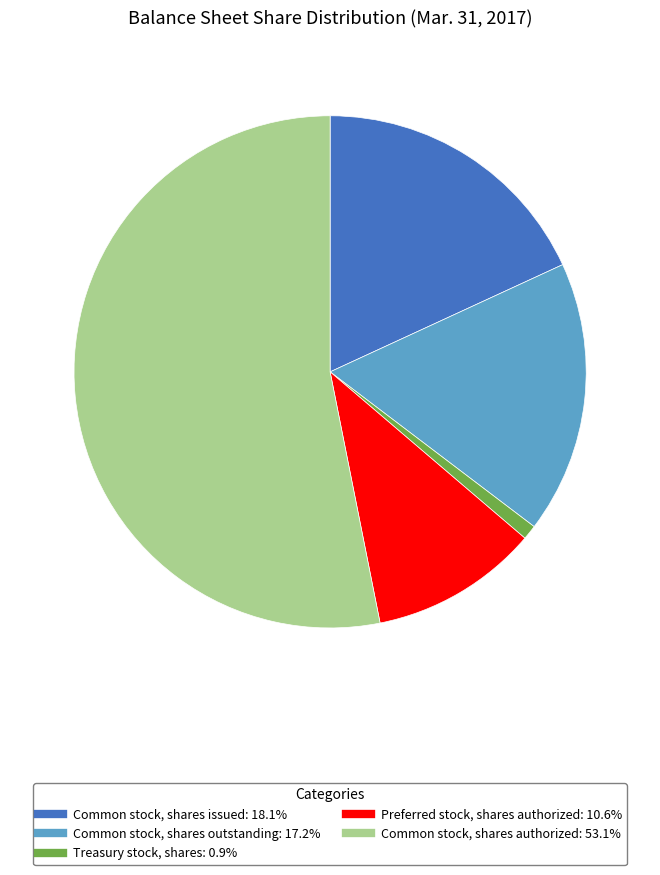

Which has a higher value, Common stock, shares outstanding or Common stock, shares authorized?

Common stock, shares authorized